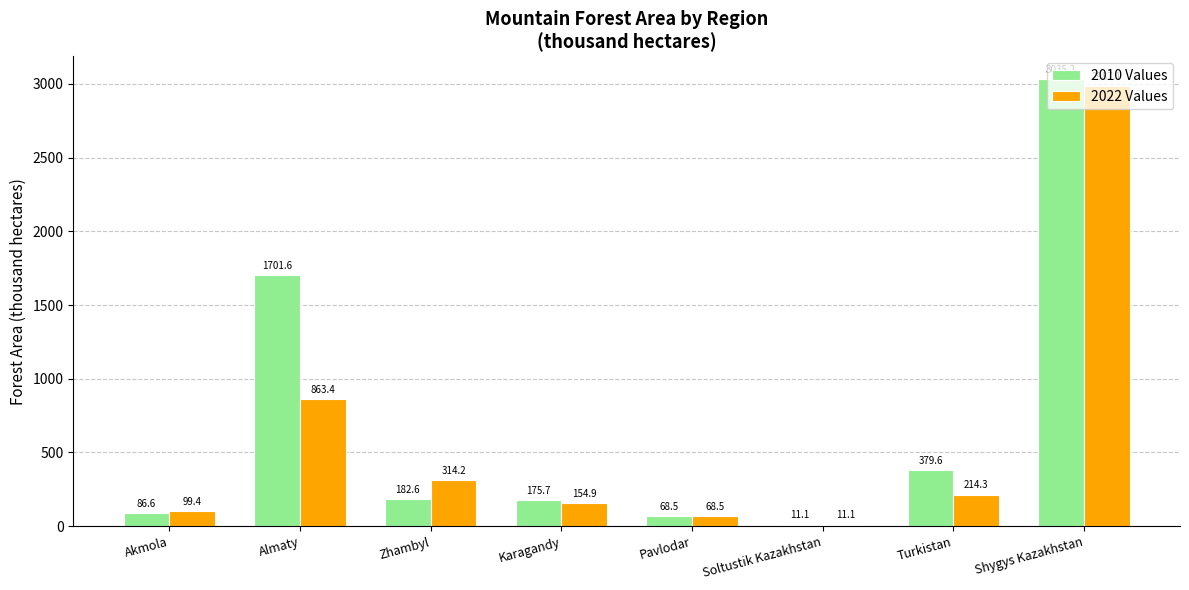

What is the average value of the 2022 Values series?

589.1